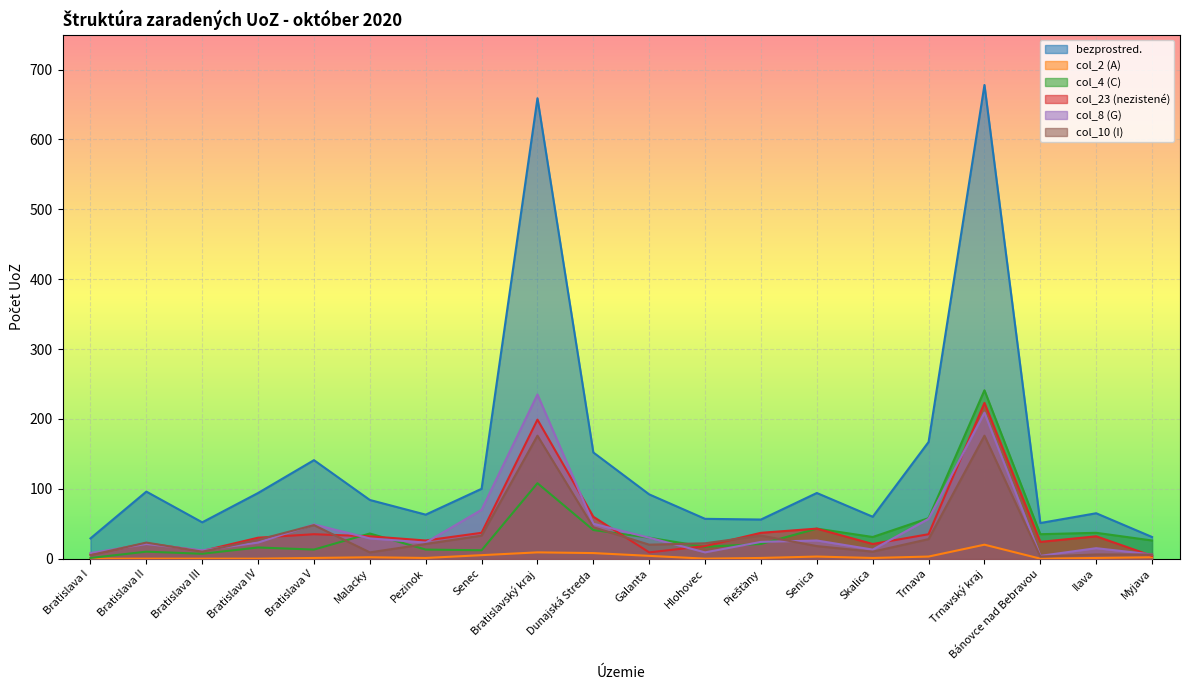

At how many categories does at least one series exceed 133?

5